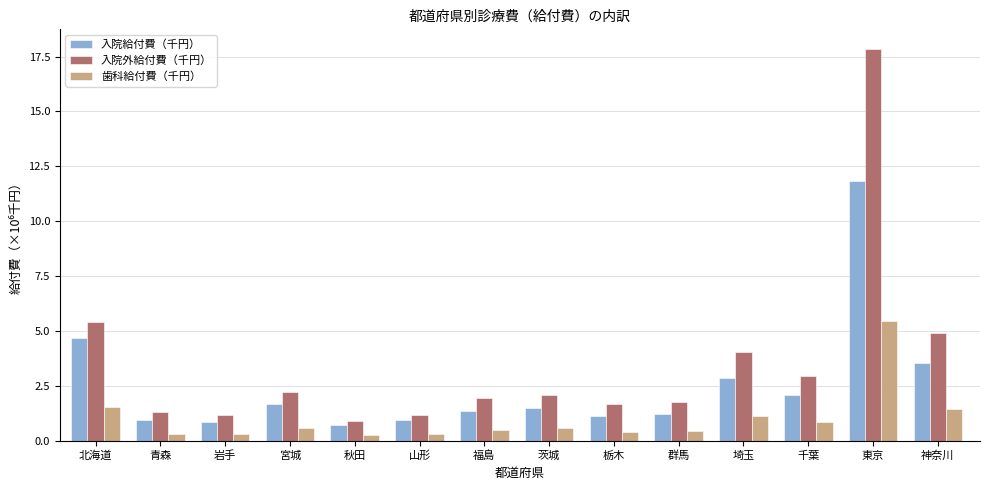

Rank the series by their average value, from highest to lowest.

入院外給付費（千円）, 入院給付費（千円）, 歯科給付費（千円）